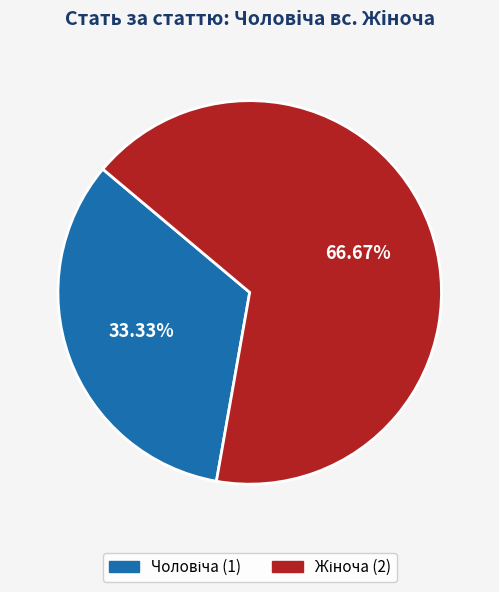

Is there any slice that represents more than half of the pie?

Yes